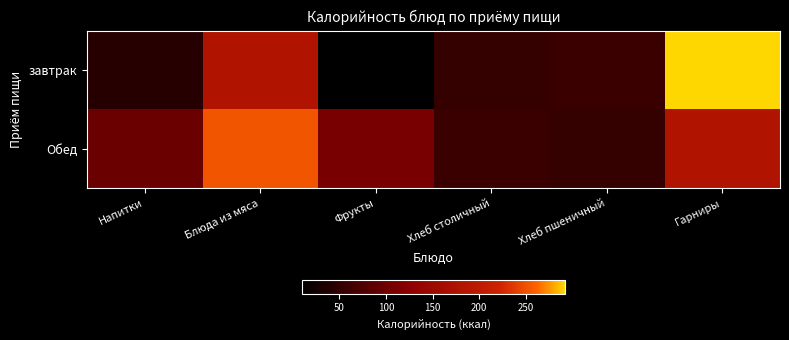

Which category has the highest value across all series?

Гарниры